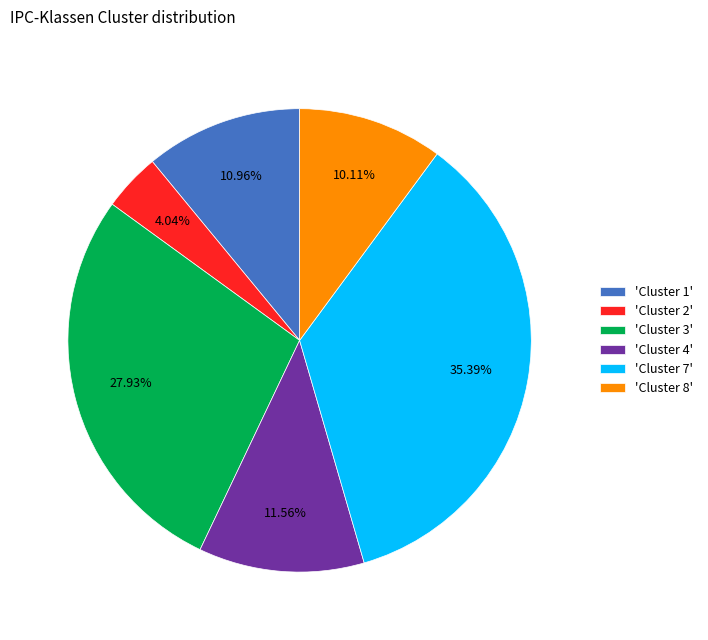

Approximately how many times larger is the value at 'Cluster 3' compared to 'Cluster 8'?

2.8